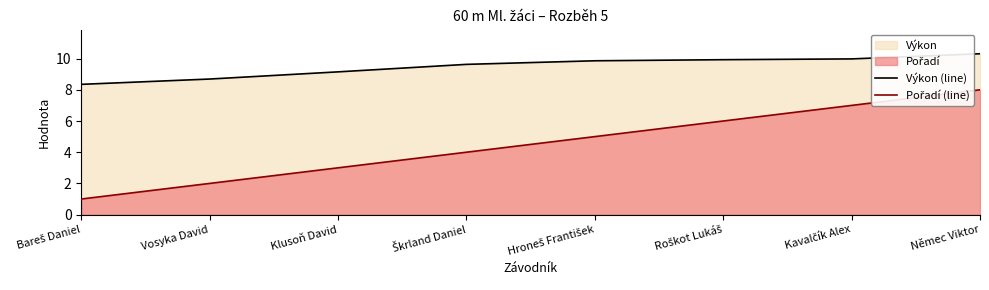

True or false: Pořadí (line) and Výkon (line) intersect in this chart.

False